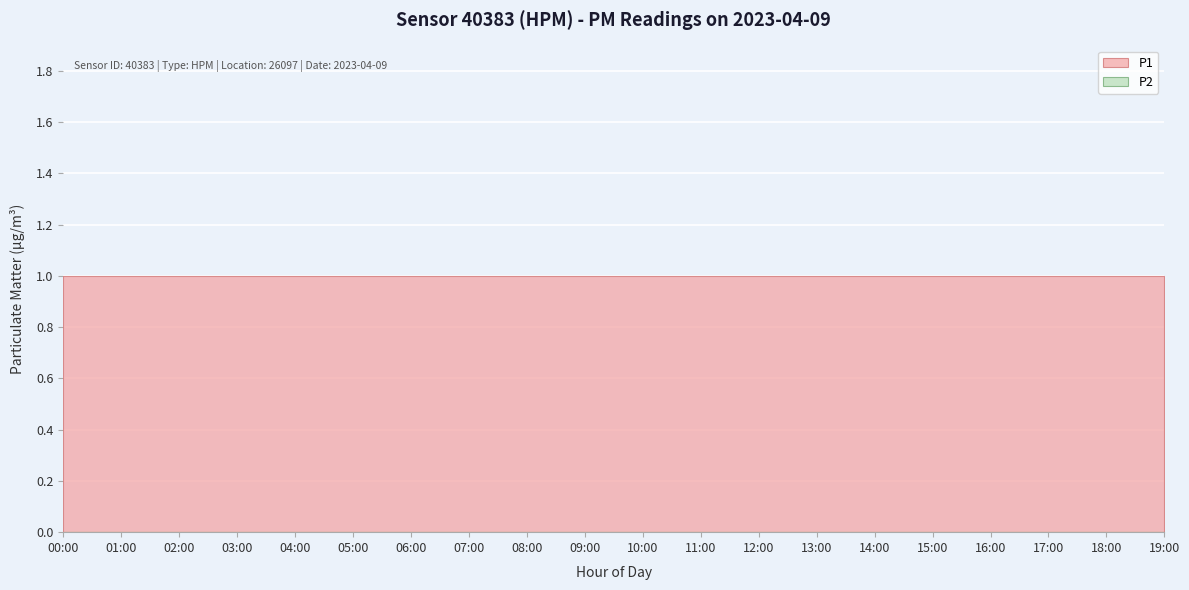

Rank the series at 06:00 from lowest to highest value.

P2, P1